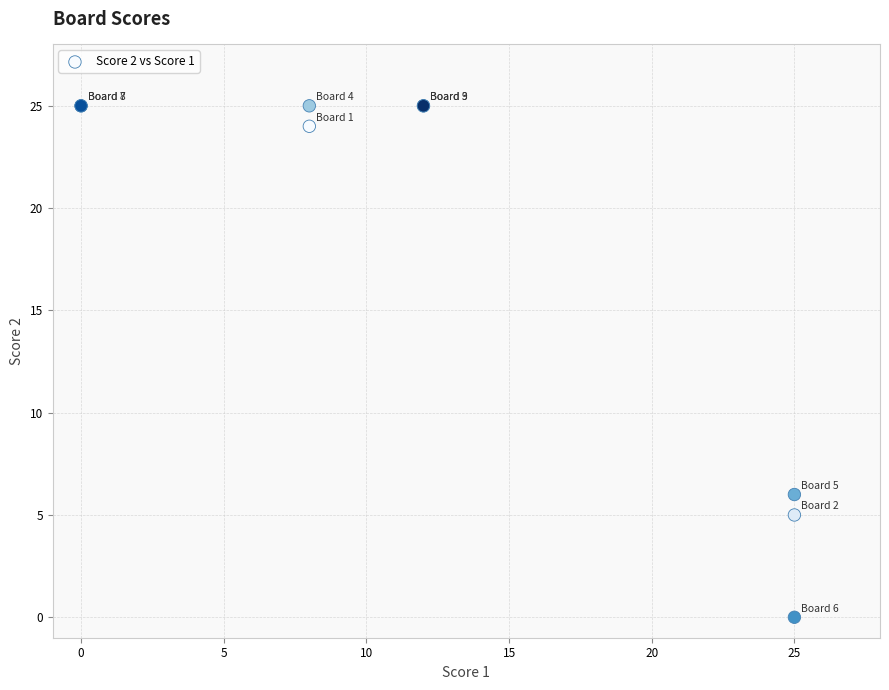

What Y value in the scatter plot is closest to 12?

6